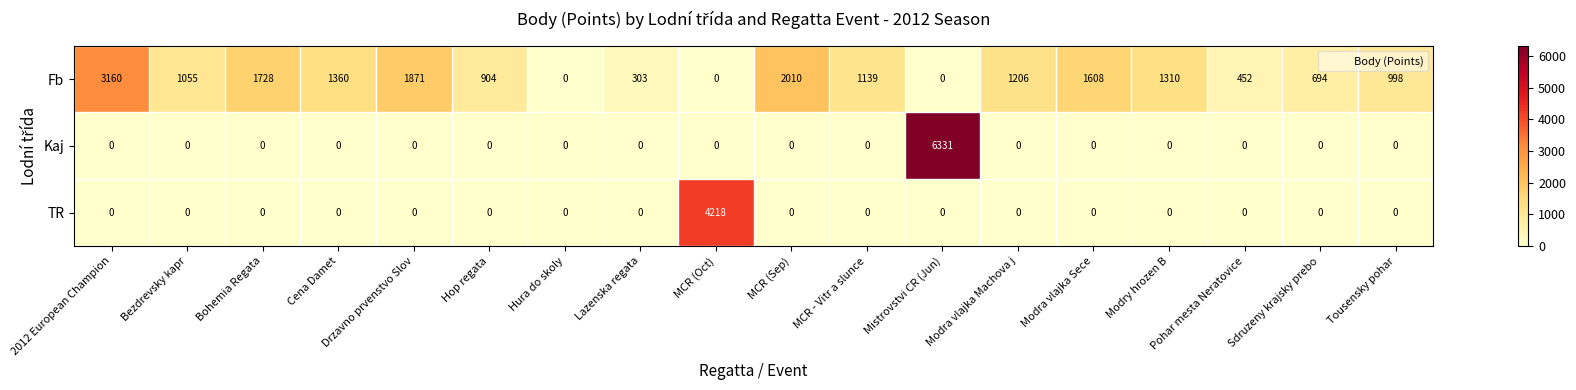

What is the difference between the maximum and minimum values in the TR series?

4218